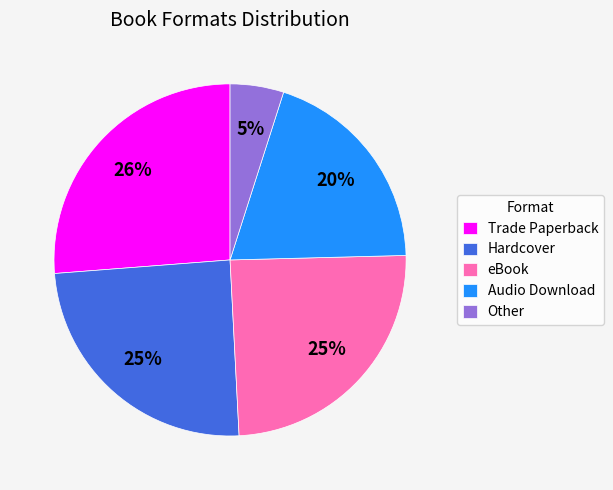

To the nearest percent, what is the average slice percentage?

20%